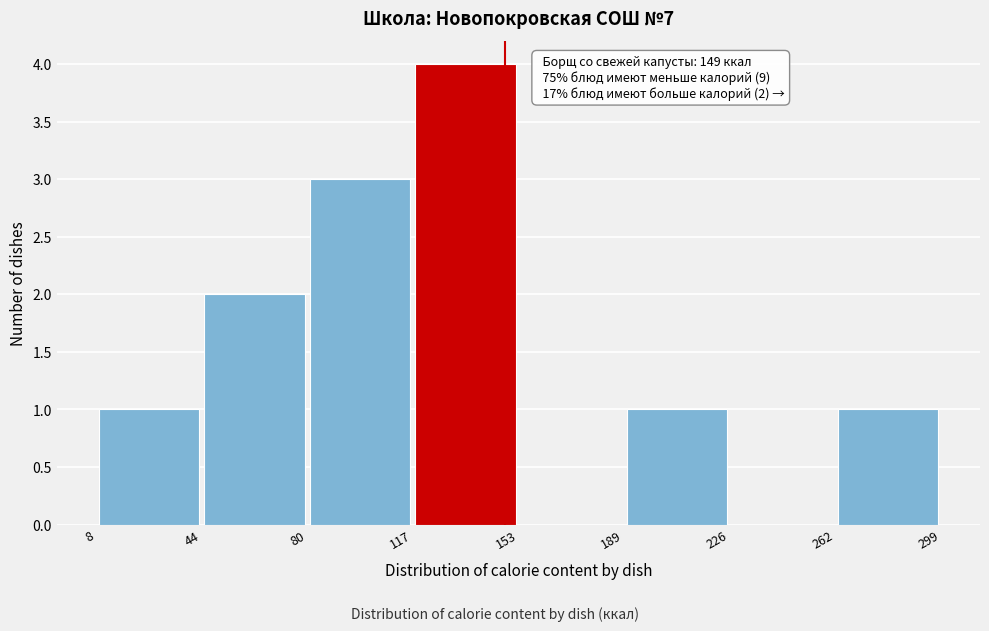

Which range on the x-axis has the tallest bar?

117 to 153